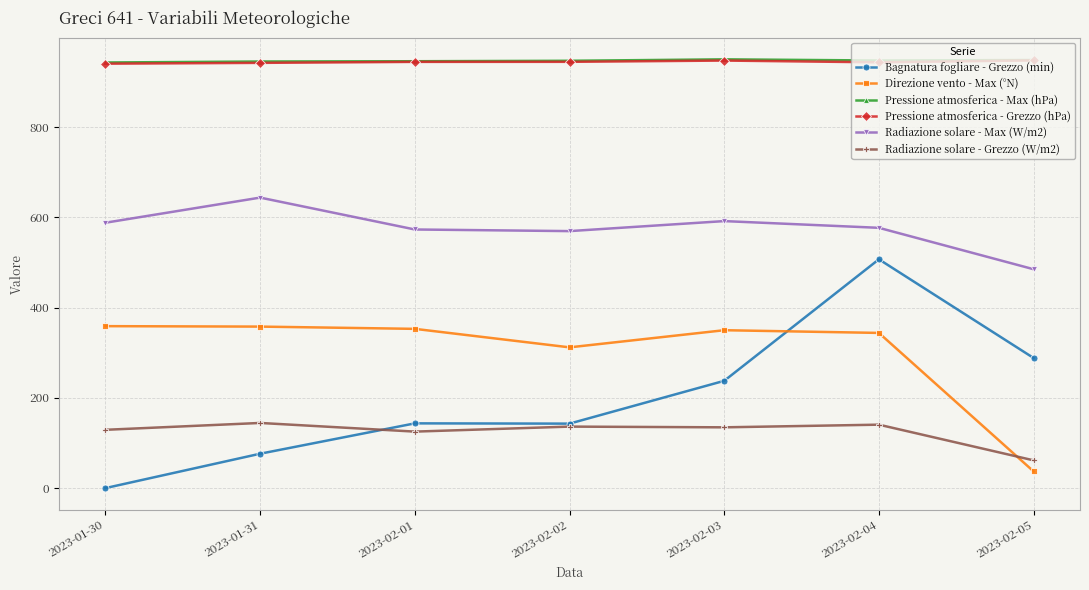

True or false: Pressione atmosferica - Max (hPa) and Radiazione solare - Grezzo (W/m2) intersect in this chart.

False